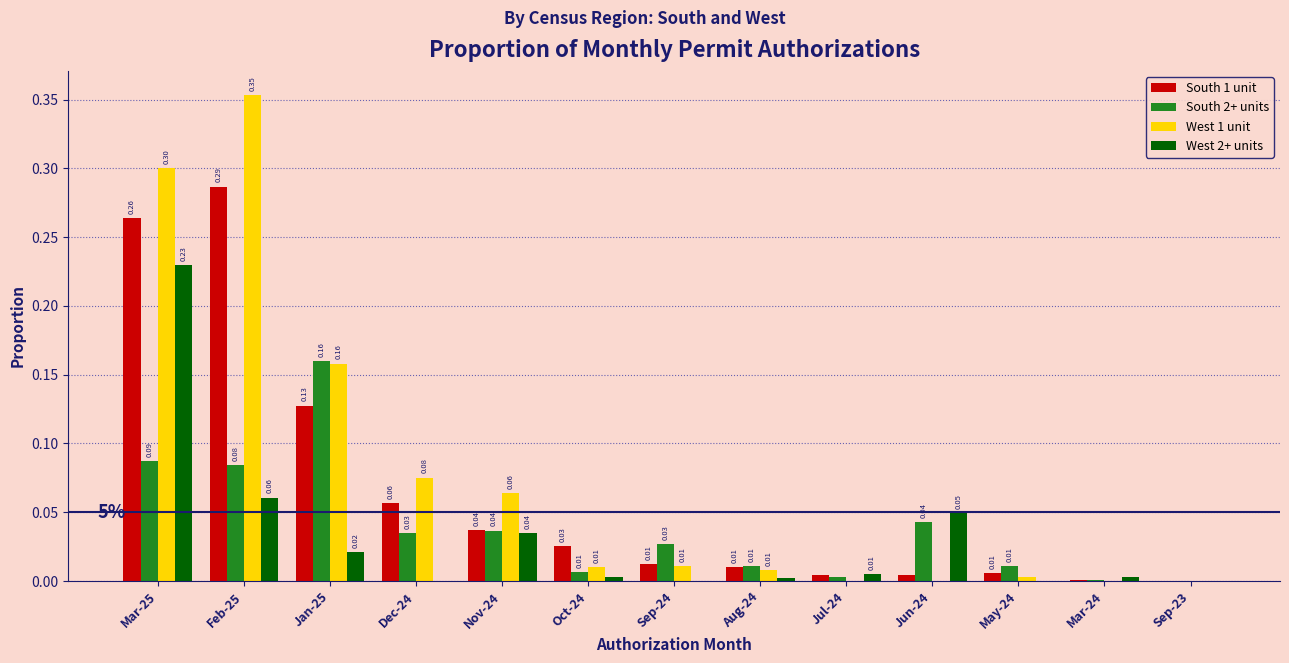

At which category is the sum across all series the highest?

Mar-25